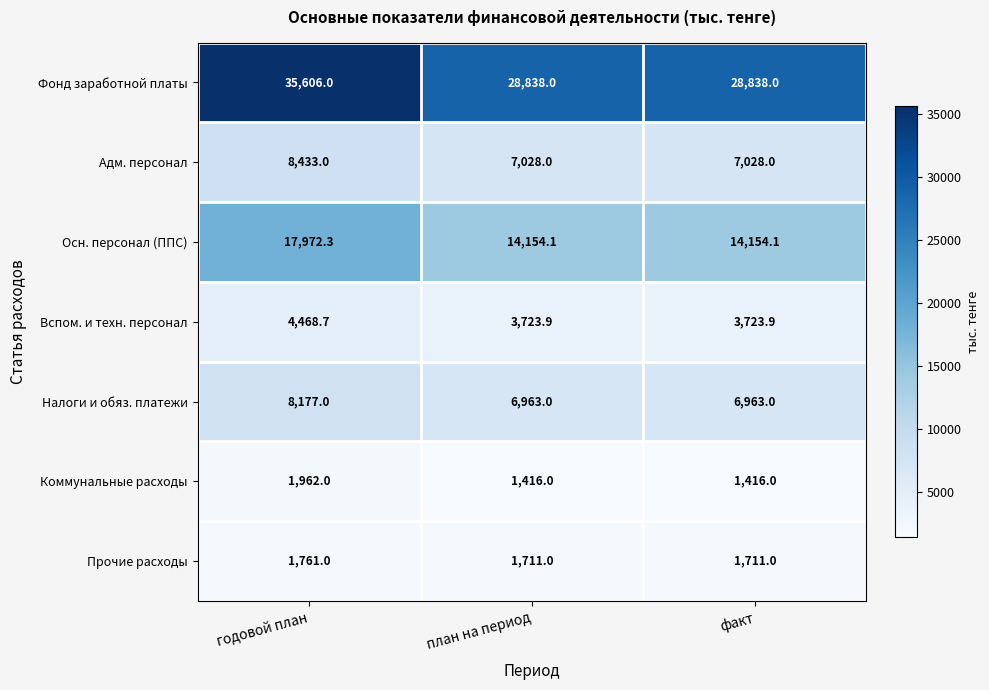

What is the difference between the highest and lowest values at годовой план?

33845.0